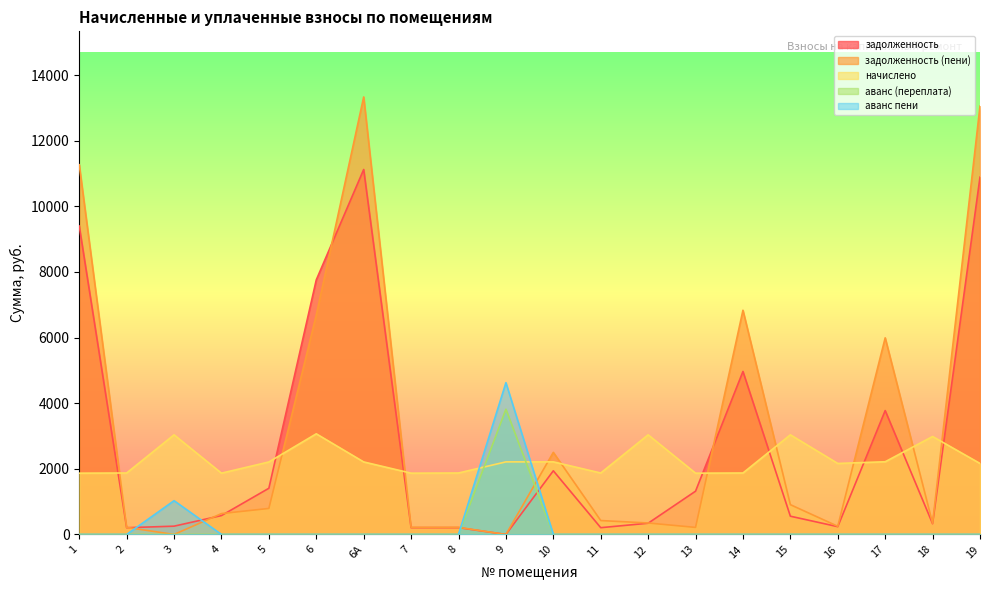

At which category does the chart reach its minimum across all series?

9